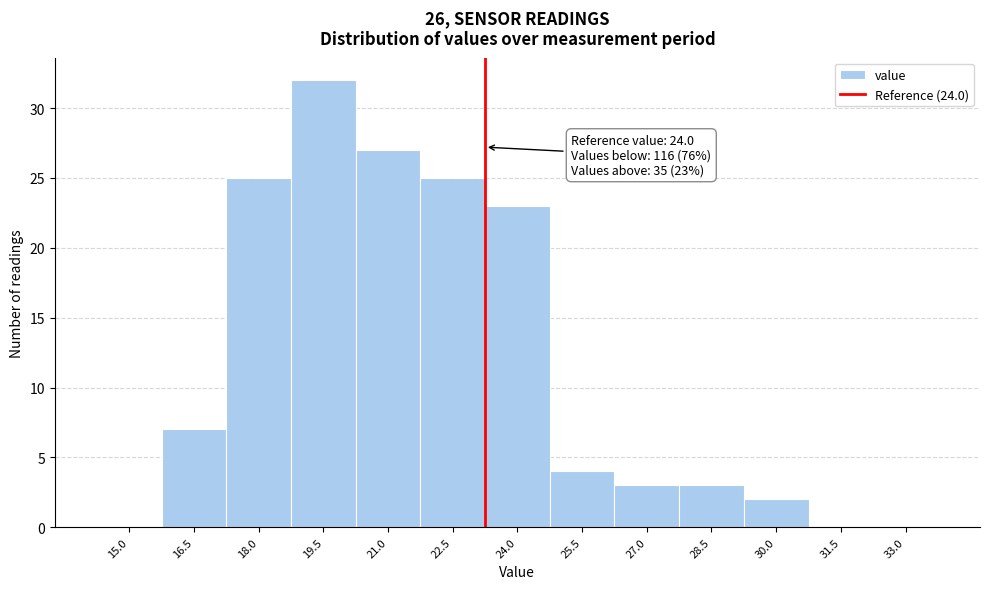

Reading left to right, list all the values displayed in this chart.

15.0=0	16.5=7	18.0=25	19.5=32	21.0=27	22.5=25	24.0=23	25.5=4	27.0=3	28.5=3	30.0=2	31.5=0	33.0=0